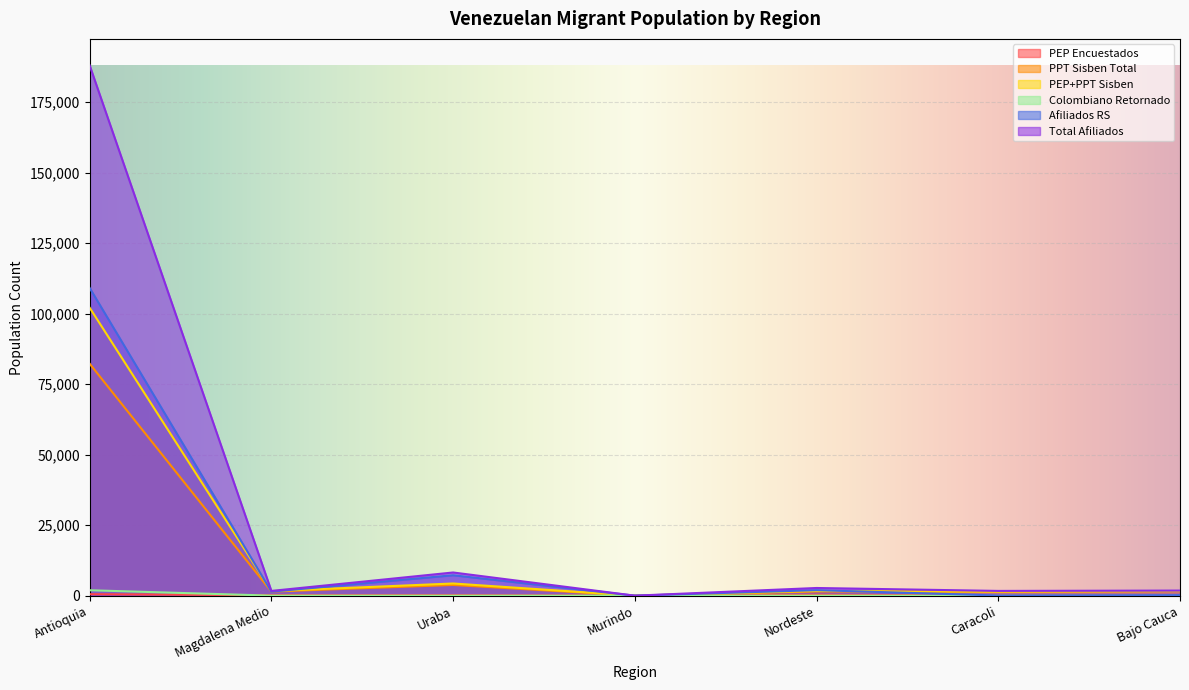

What is the approximate value of Total Afiliados at Caracoli, to the nearest 10?

1690